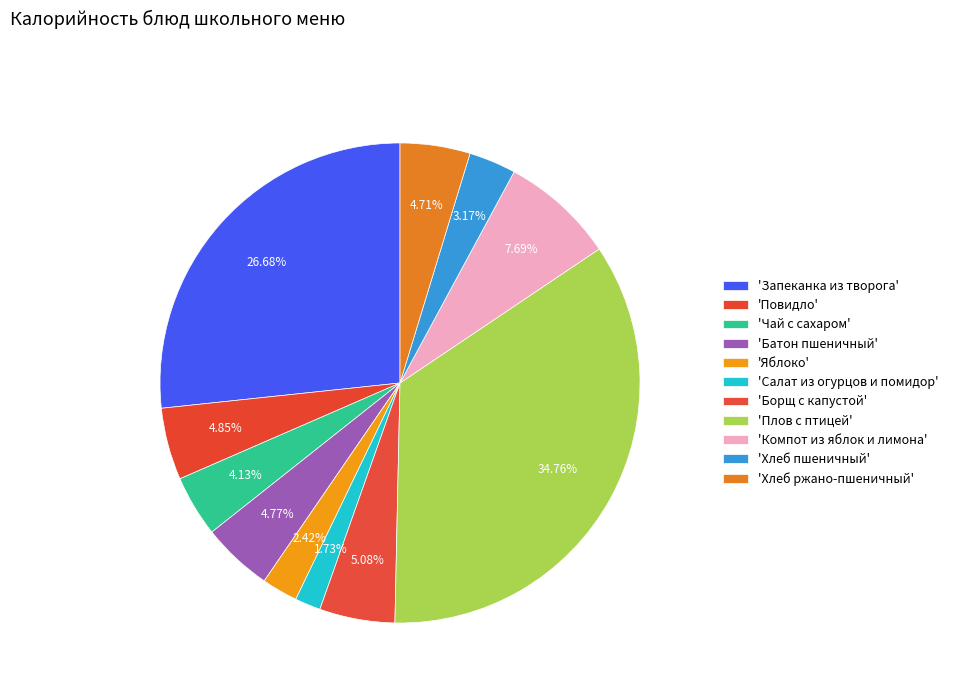

To the nearest percent, what is the average slice percentage?

9%